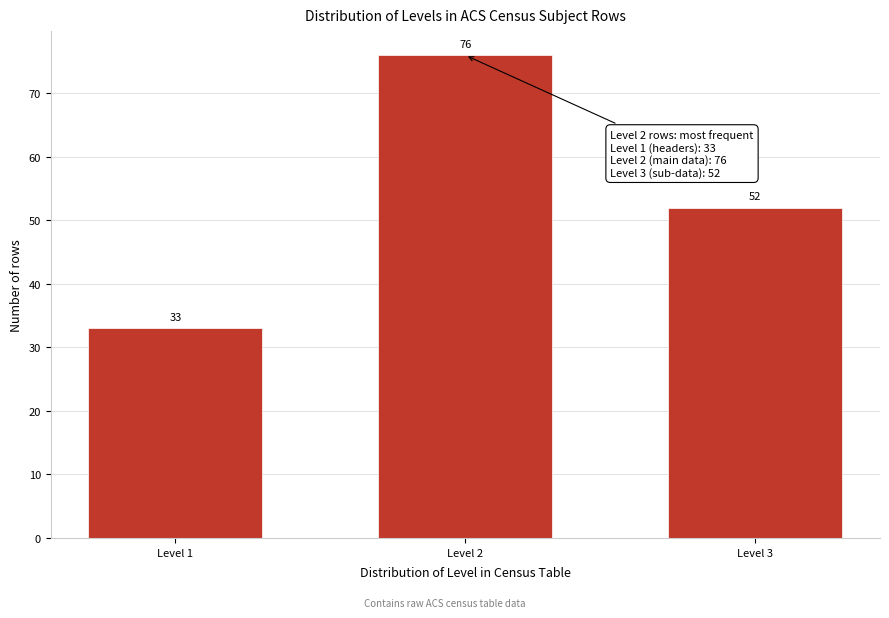

Reading left to right, list all the values displayed in this chart.

33	76	52